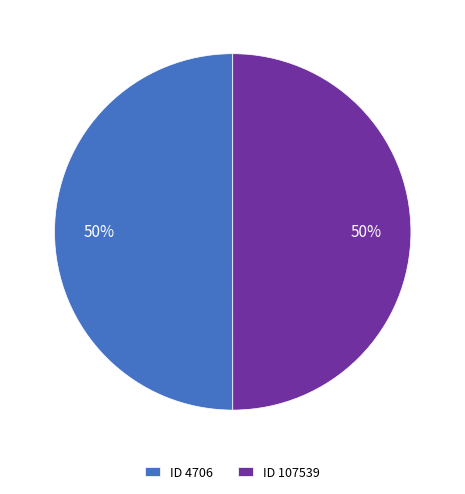

Is the sum of ID 107539 and ID 4706 greater than half?

Yes